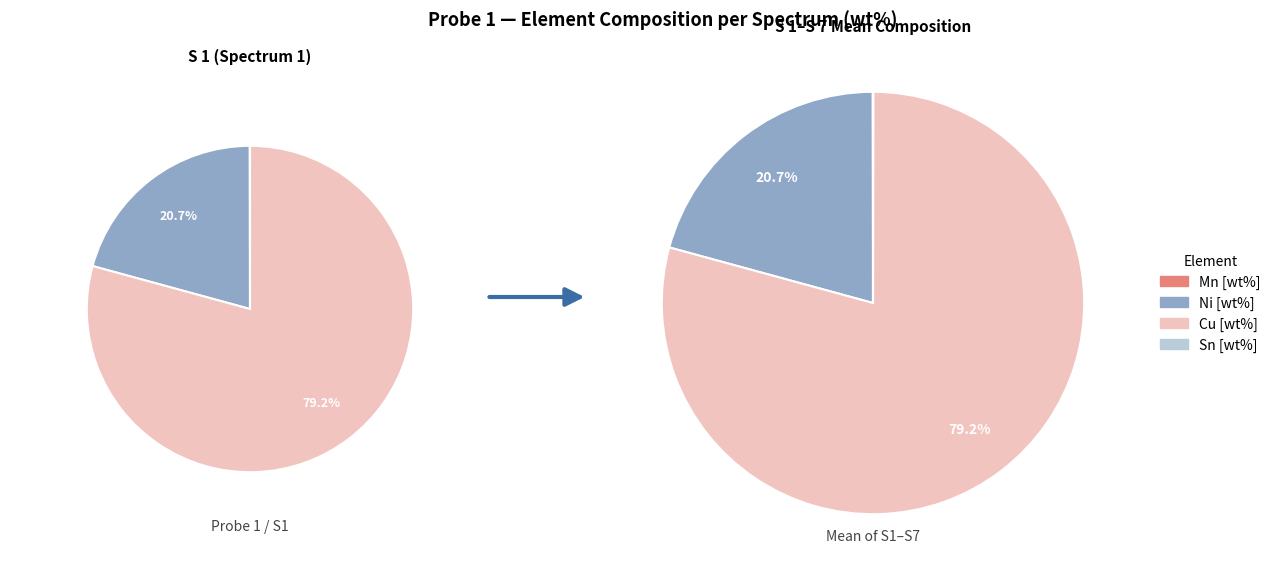

Is 6 the majority of the pie?

No